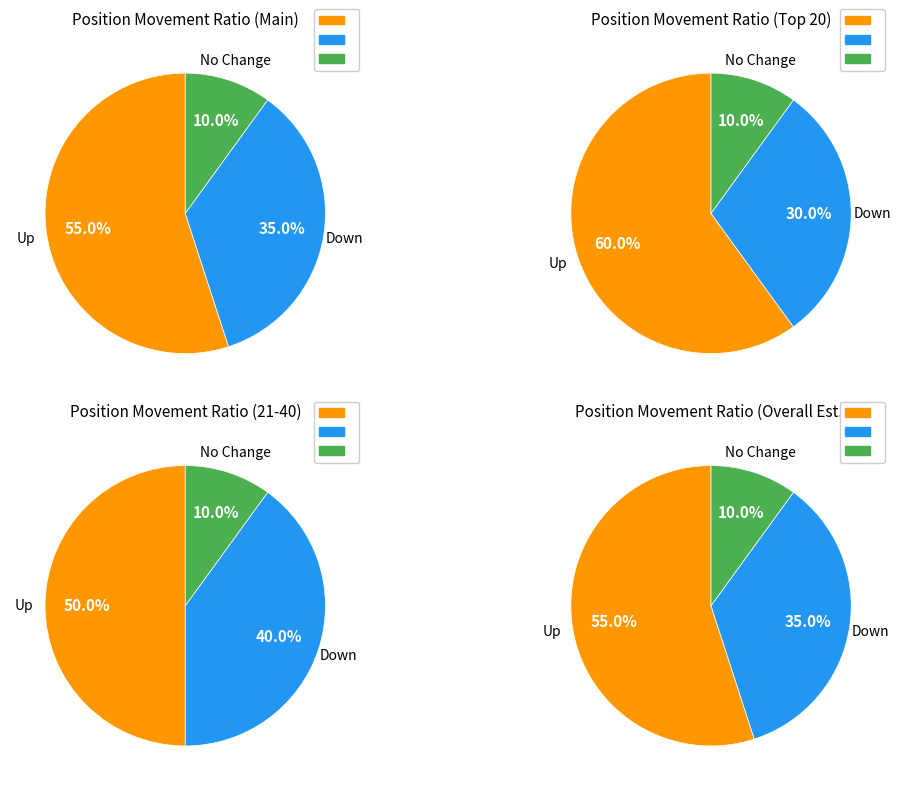

True or false: up accounts for 41% of the total.

False